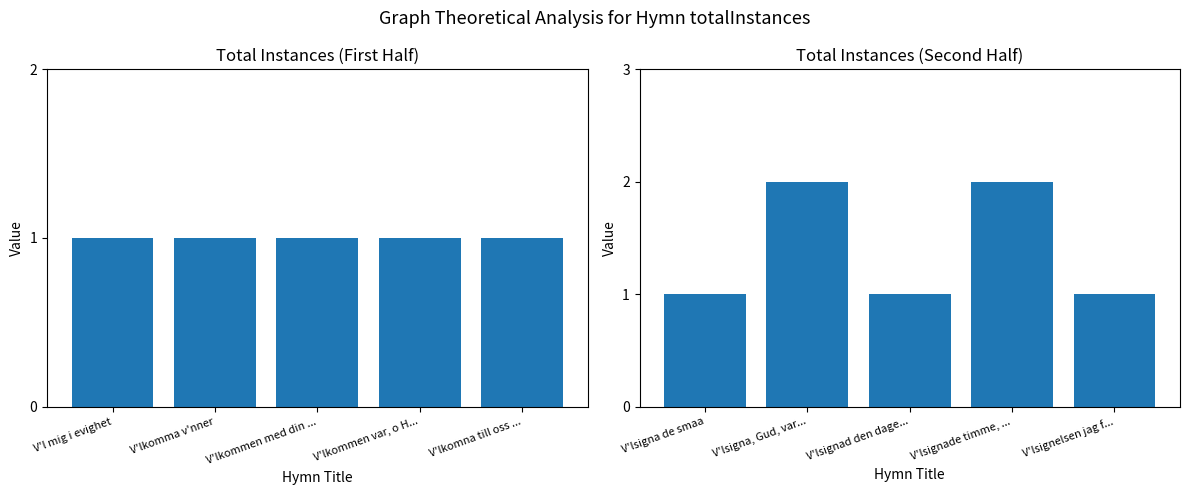

What position from the left is V'lsigna, Gud, var...?

2